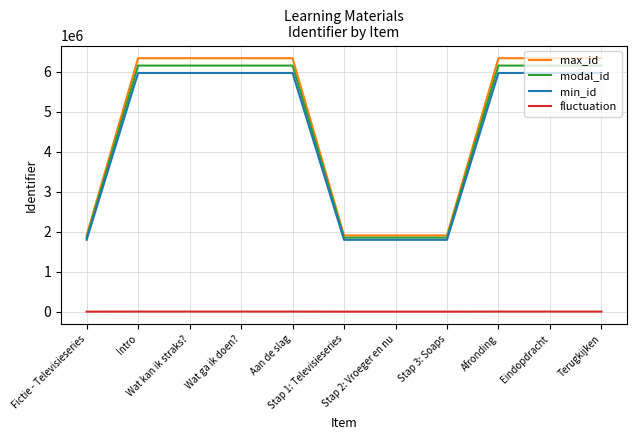

Which series has the widest spread of values?

max_id